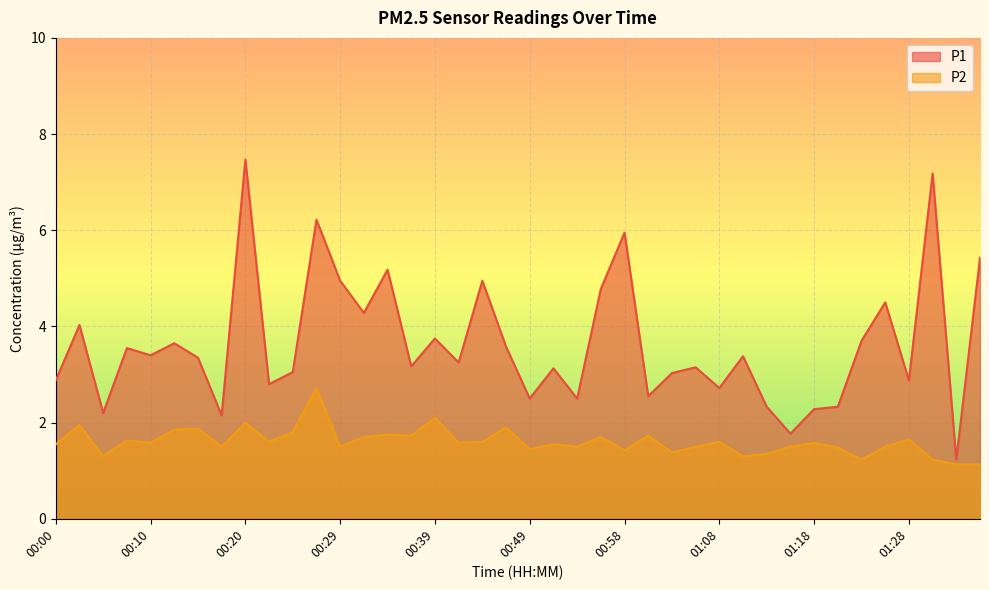

How many data points in P1 are above 3?

26